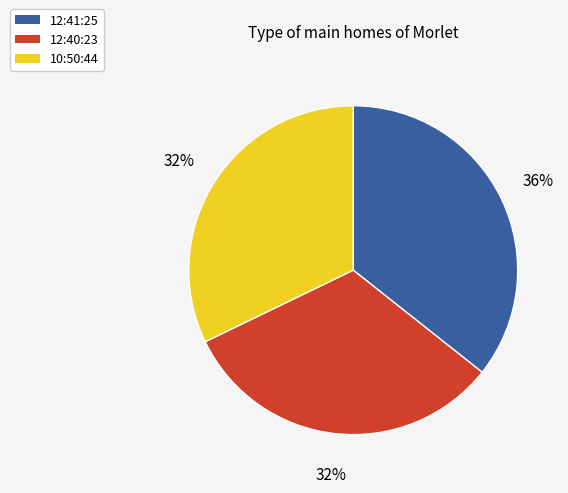

Which slice is the largest?

12:41:25